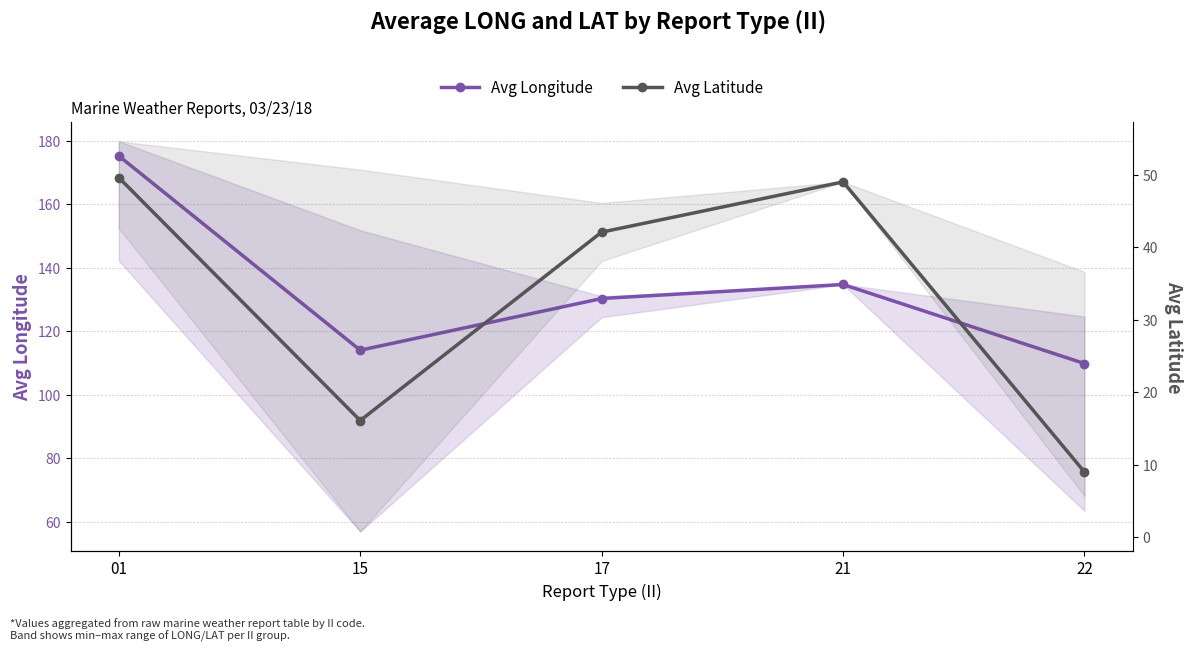

What is the value of the Avg Longitude point at the 1st from the left?

175.3